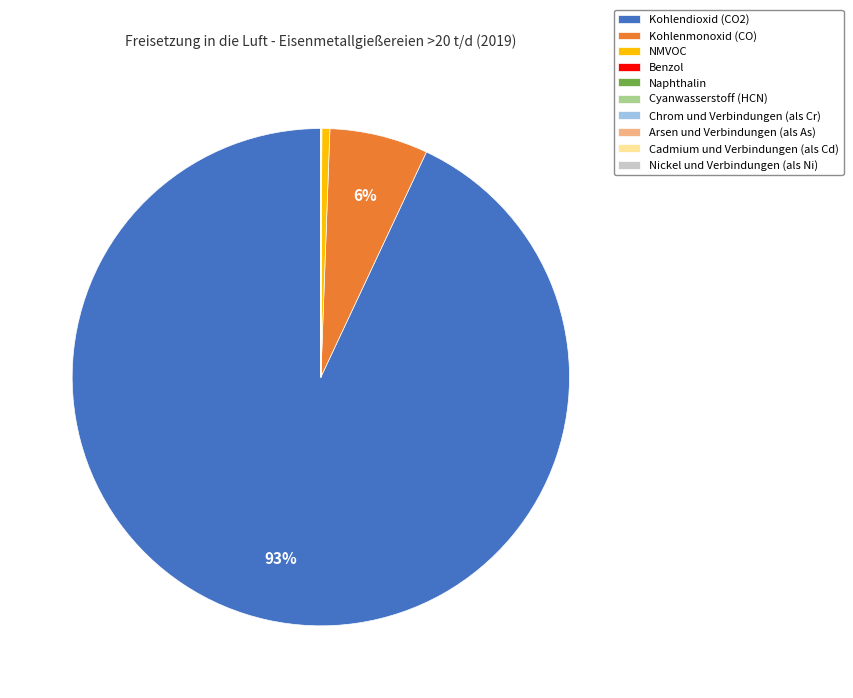

To the nearest percent, what is the average slice percentage?

10%